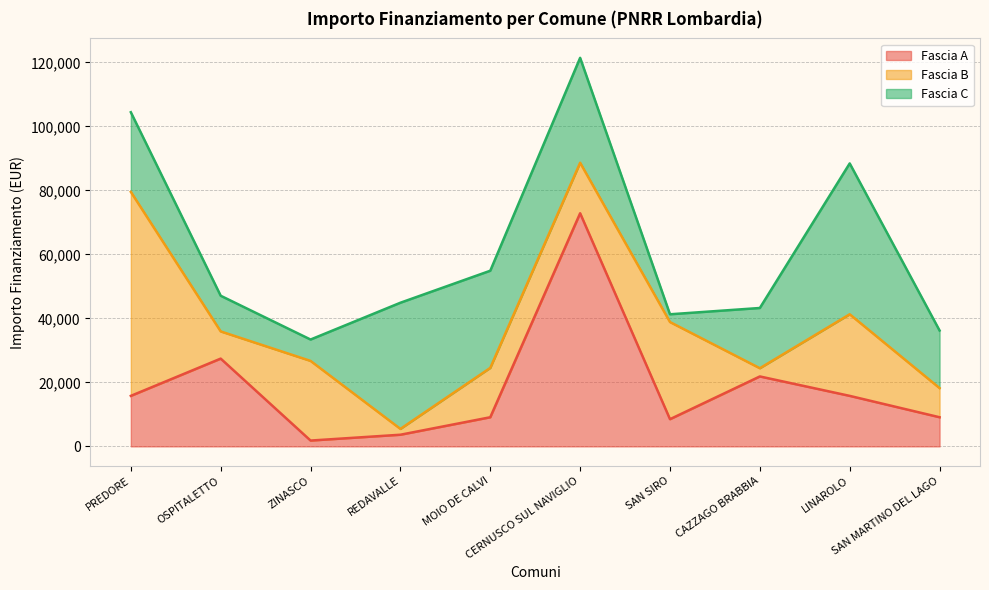

The value of Fascia B at REDAVALLE is 867. True or false?

False